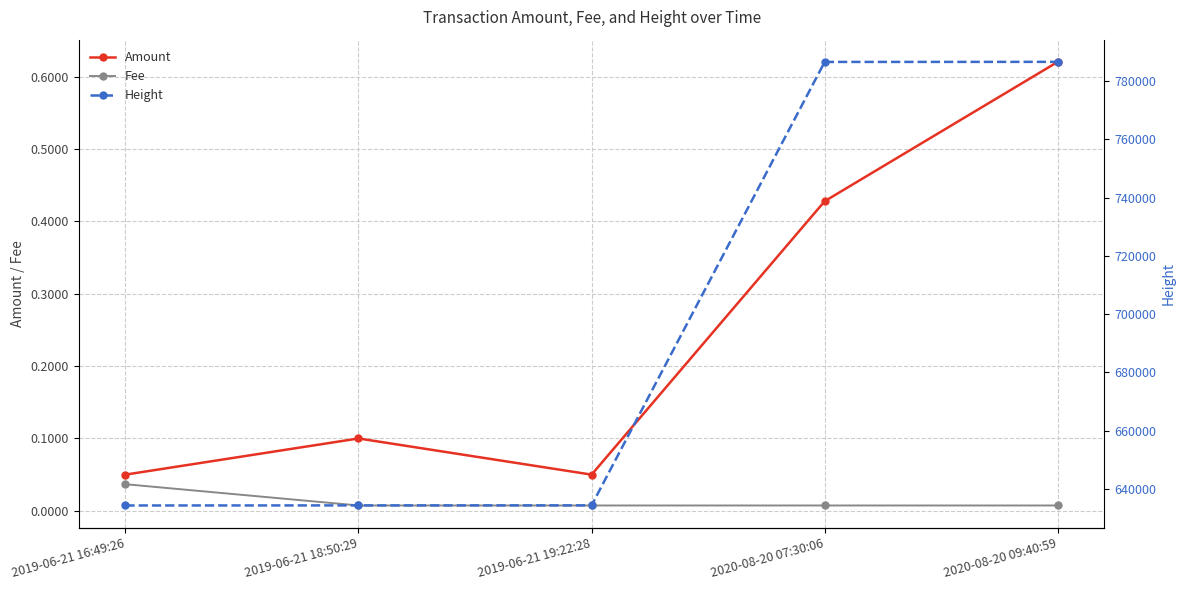

The Fee series shows 0.0 at 2020-08-20 07:30:06. True or false?

False